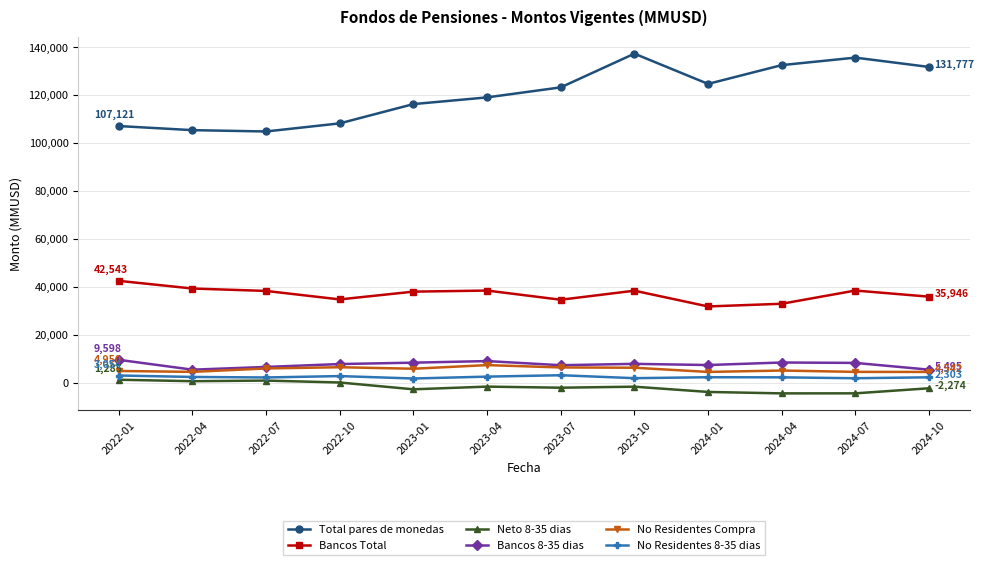

Which series has the widest spread of values?

Total pares de monedas